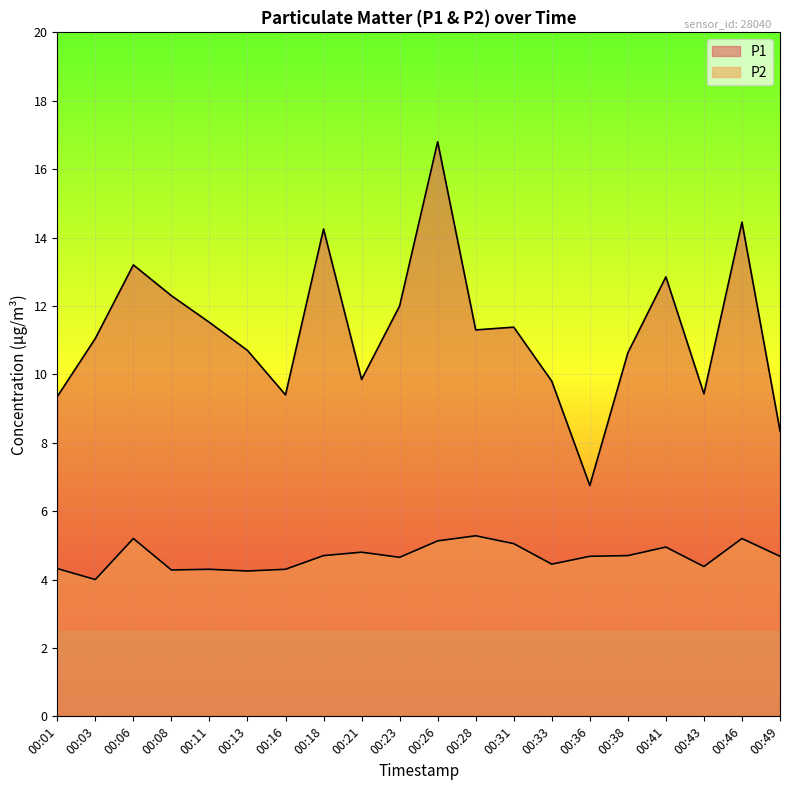

True or false: P2 and P1 intersect in this chart.

False